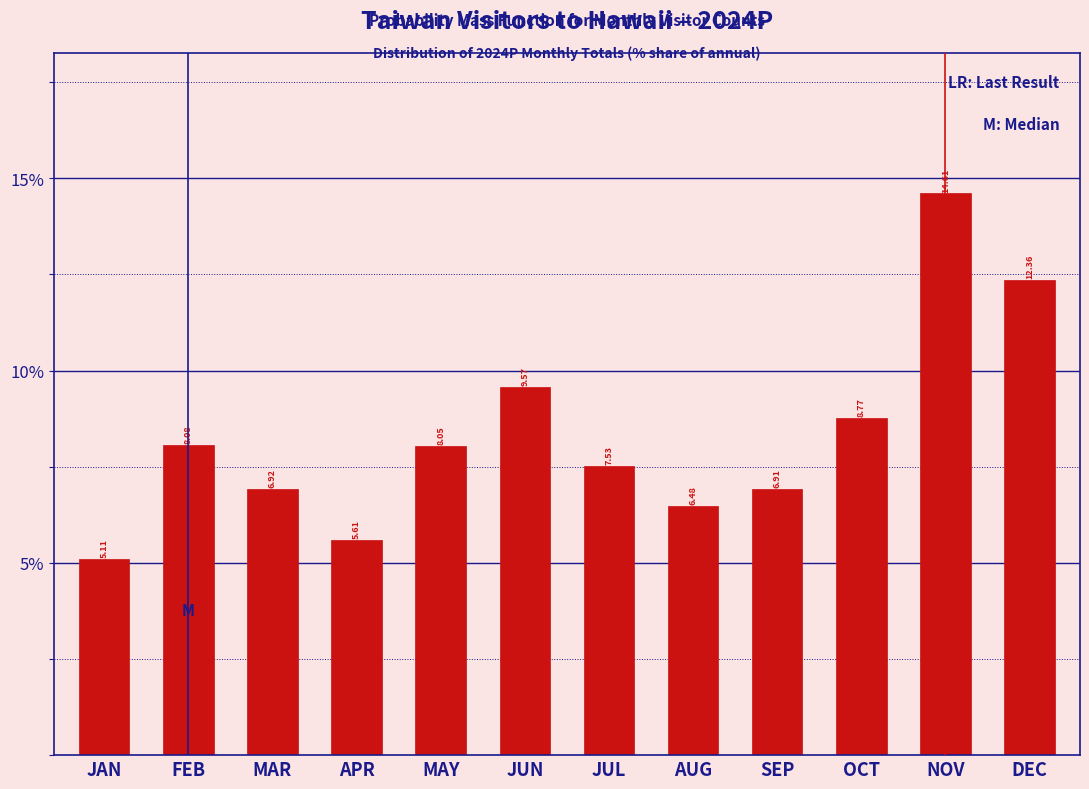

What is the label of the 9th bar from the left?

SEP